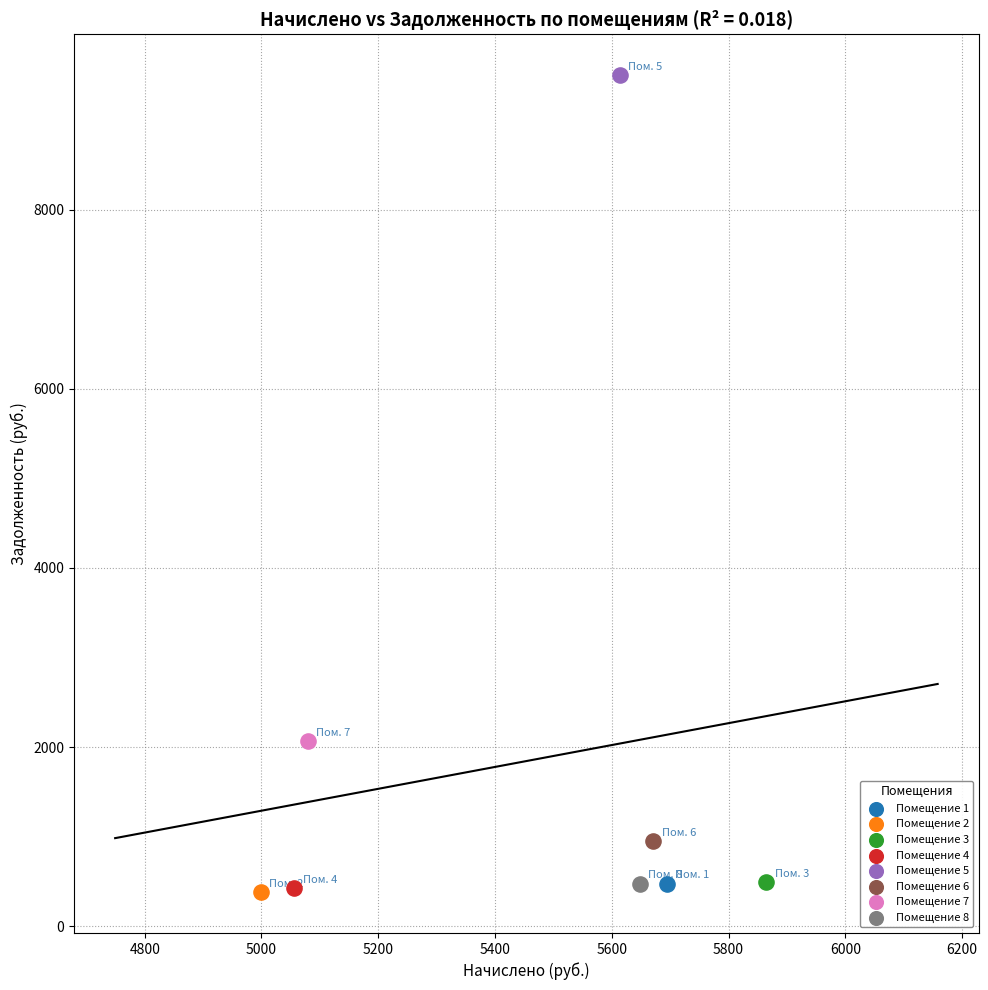

What are all the series names shown in the legend?

Помещение 1, Помещение 2, Помещение 3, Помещение 4, Помещение 5, Помещение 6, Помещение 7, Помещение 8